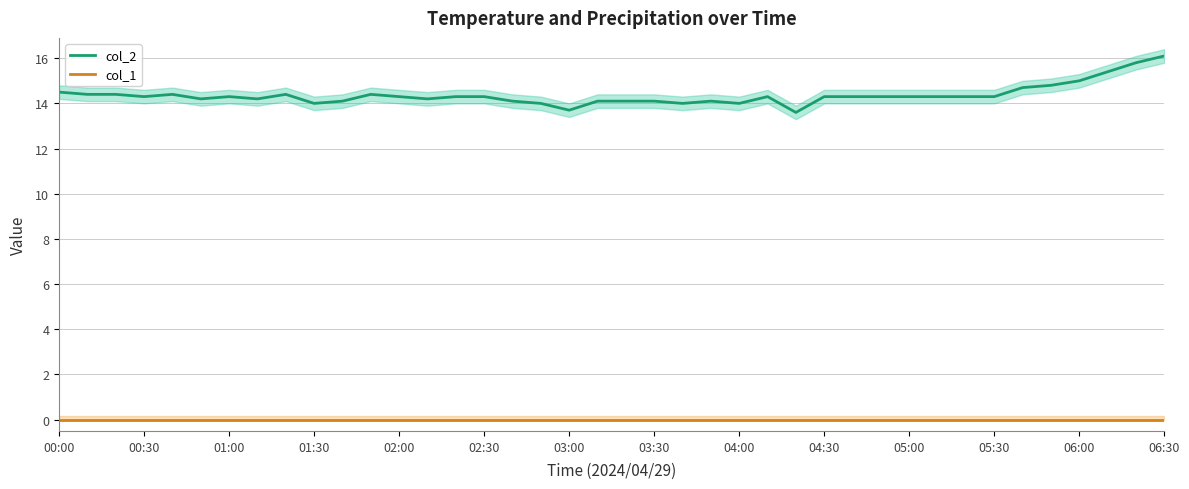

What is the minimum value for col_2?

13.6